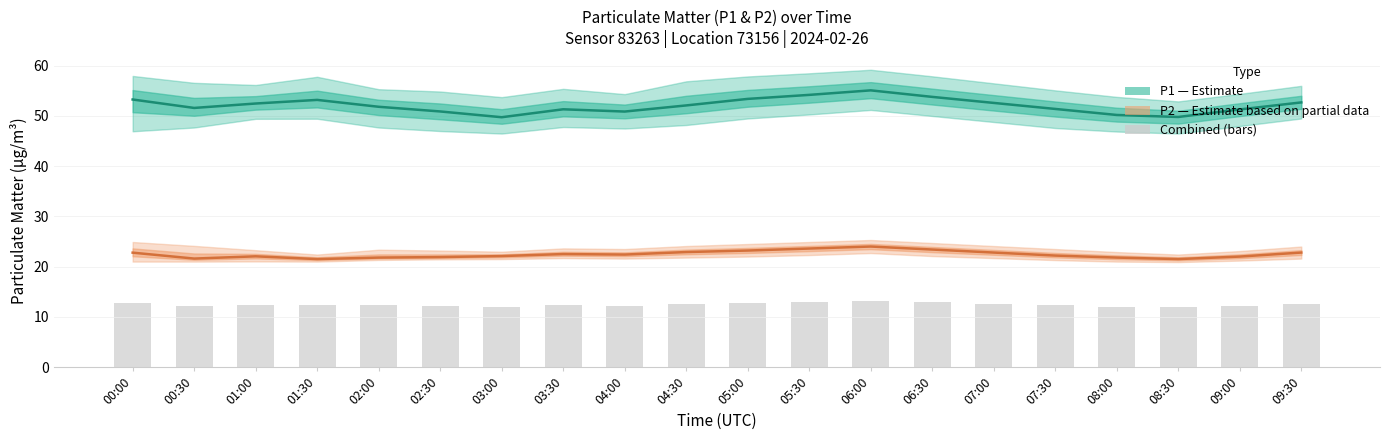

The value of P2 (Estimate based on partial data) at 07:00 is 5.4. True or false?

False